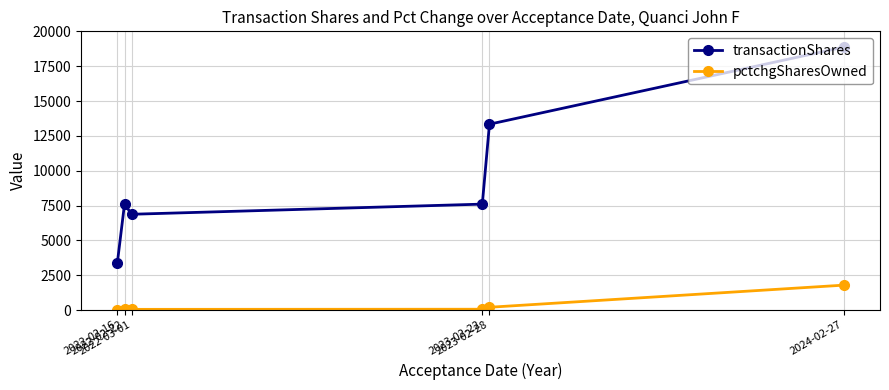

Does the chart have visible grid lines?

Yes